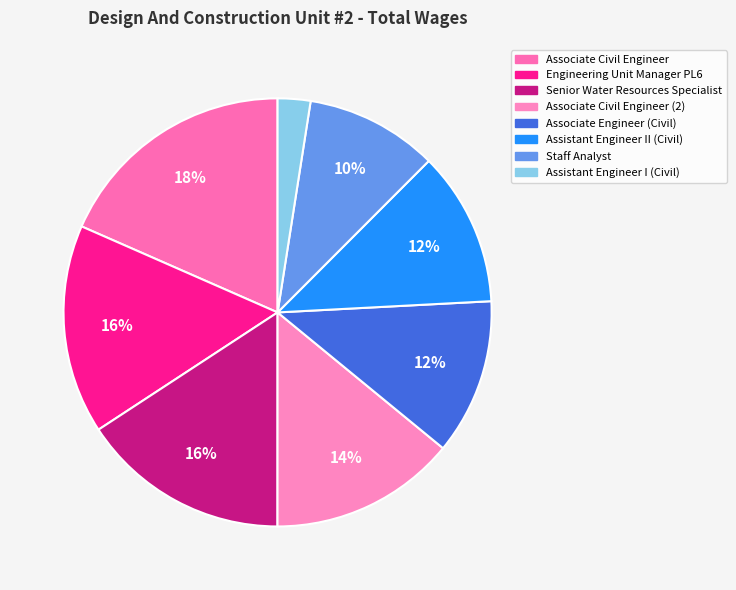

What is the largest slice in the pie chart?

Associate Civil Engineer